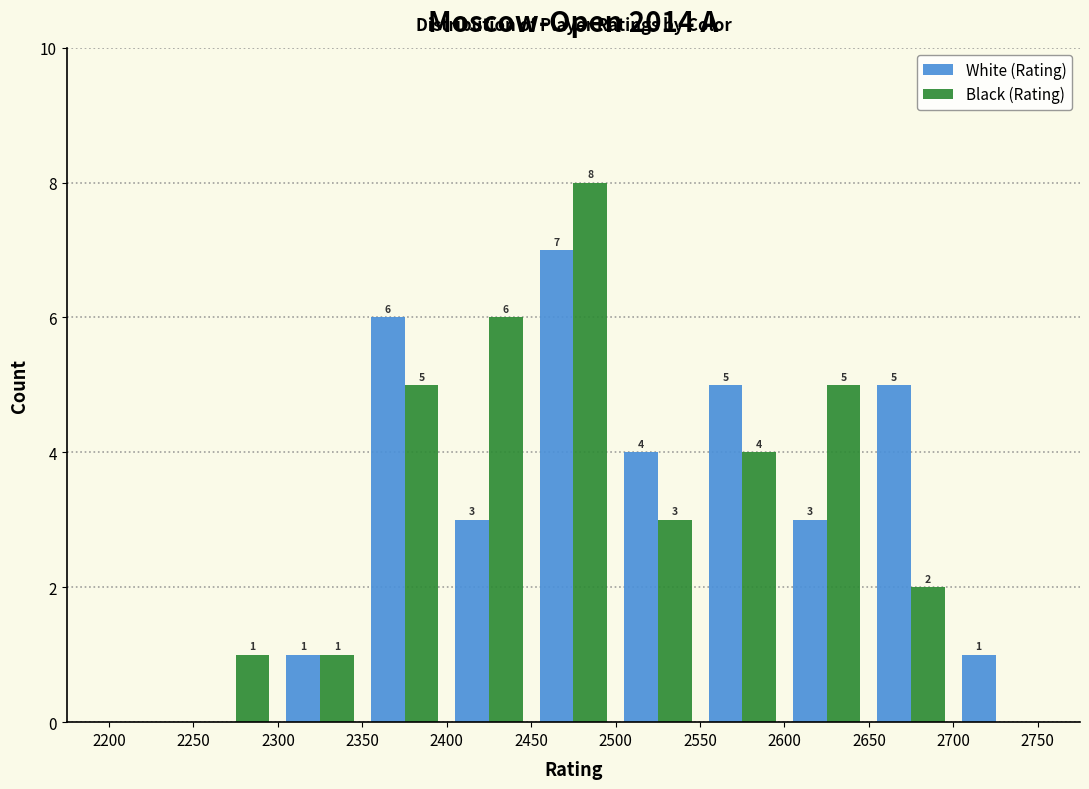

In the White (Rating) series, which range on the x-axis has the tallest bar?

2450 to 2500